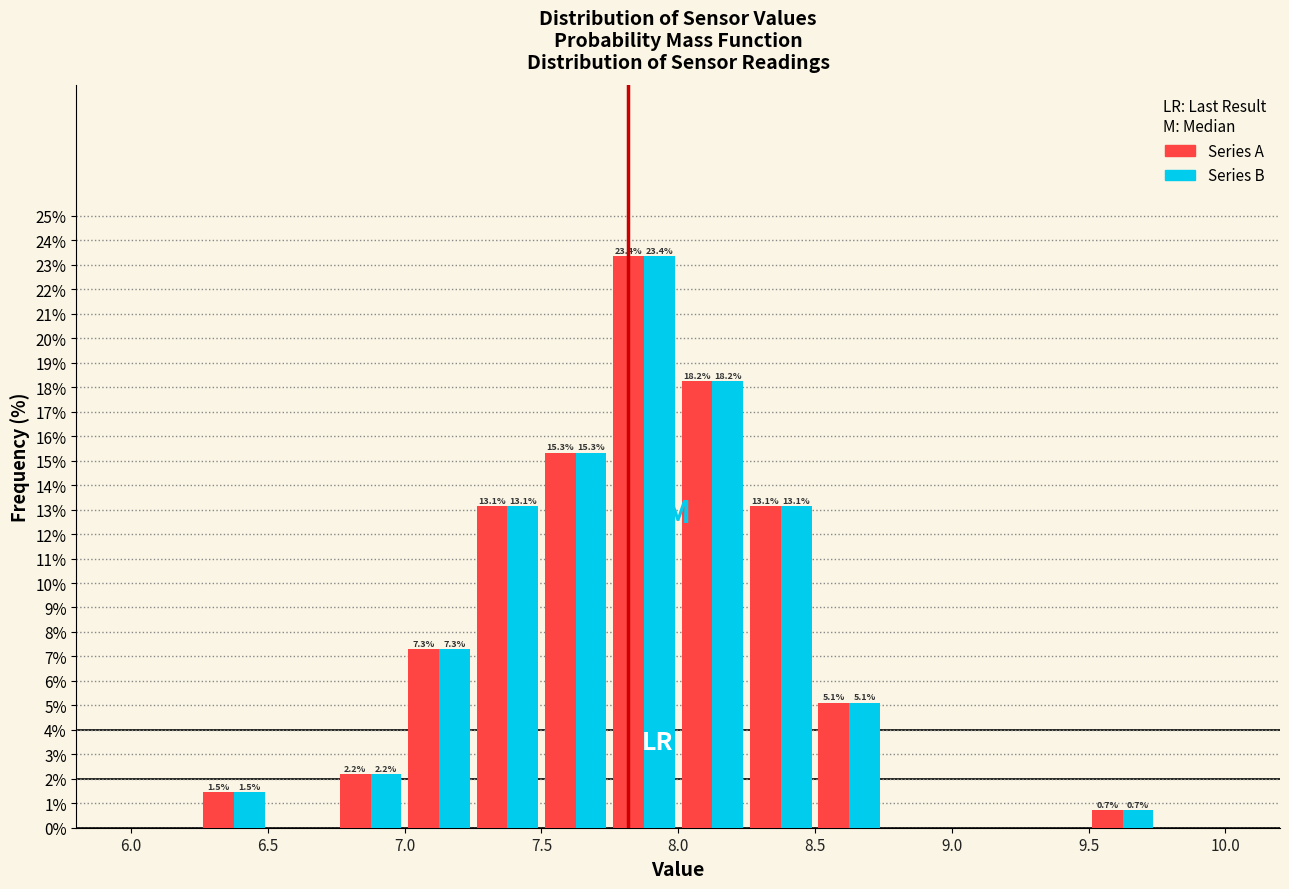

In the Series A series, which range on the x-axis has the tallest bar?

7.75 to 8.00